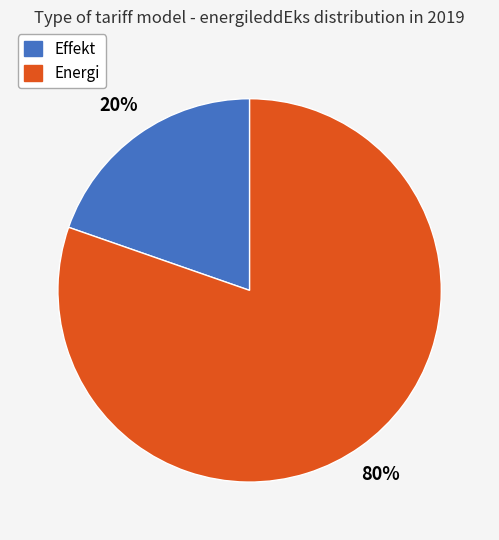

What percentage is the Effekt slice, to the nearest percent?

20%